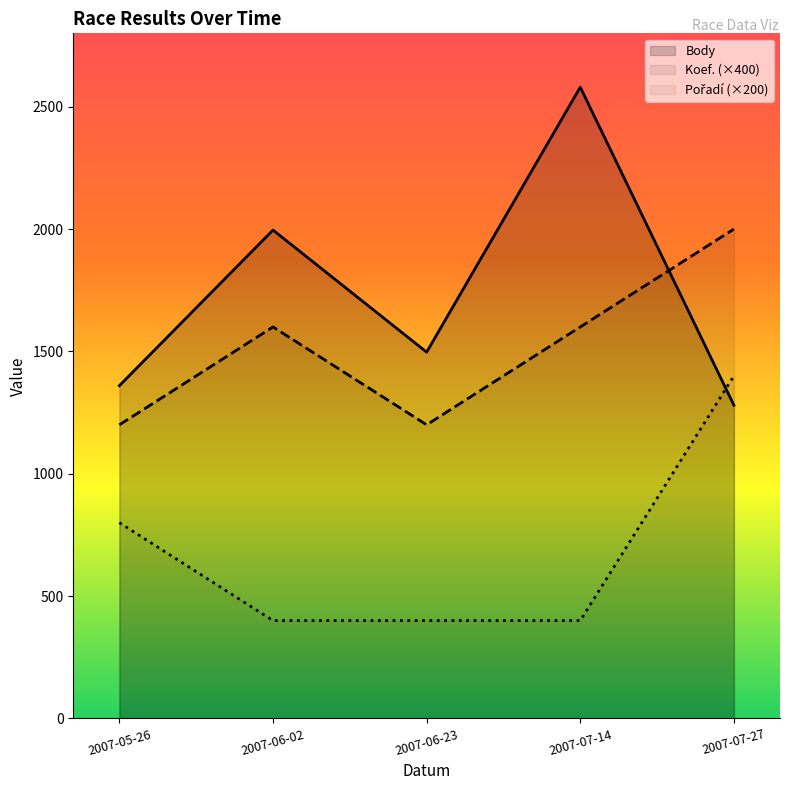

What is the approximate value of Pořadí (×200) at 2007-07-27, to the nearest 100?

1400